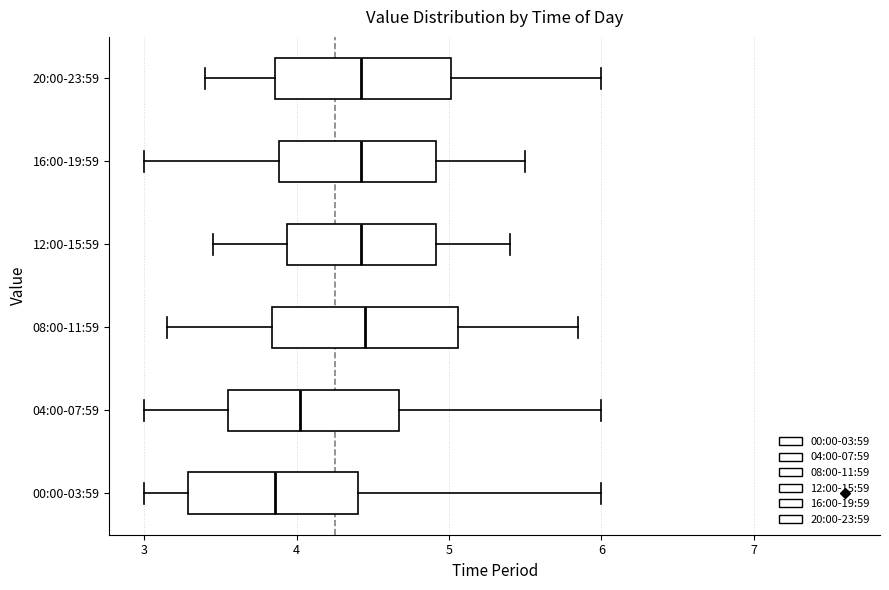

Where does the right whisker of the box for 20:00-23:59 end on the x-axis? The values are not printed on the chart, so give them approximately, as read against the axis.

6.0